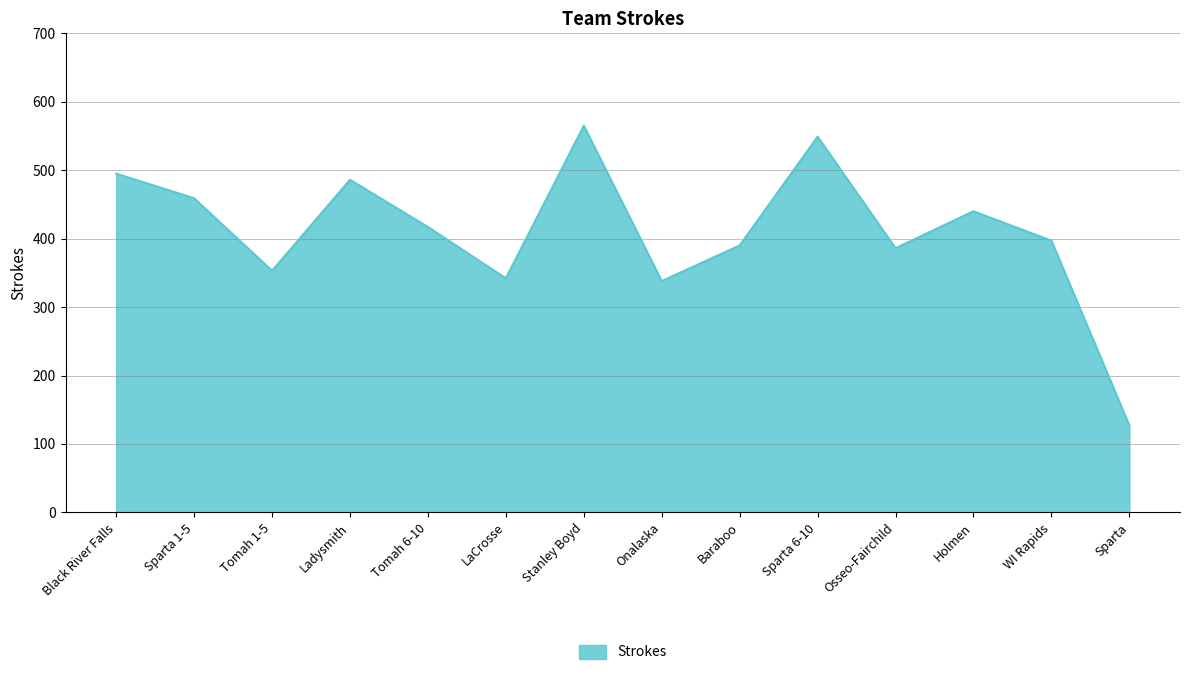

Which label corresponds to the smallest value in the chart?

Sparta